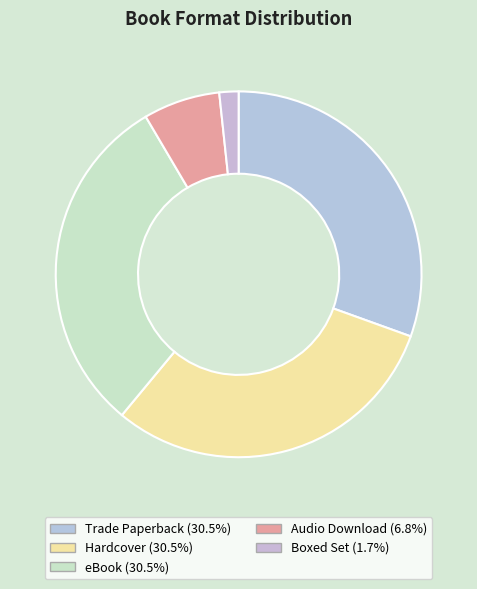

How many segments does this pie chart have?

5